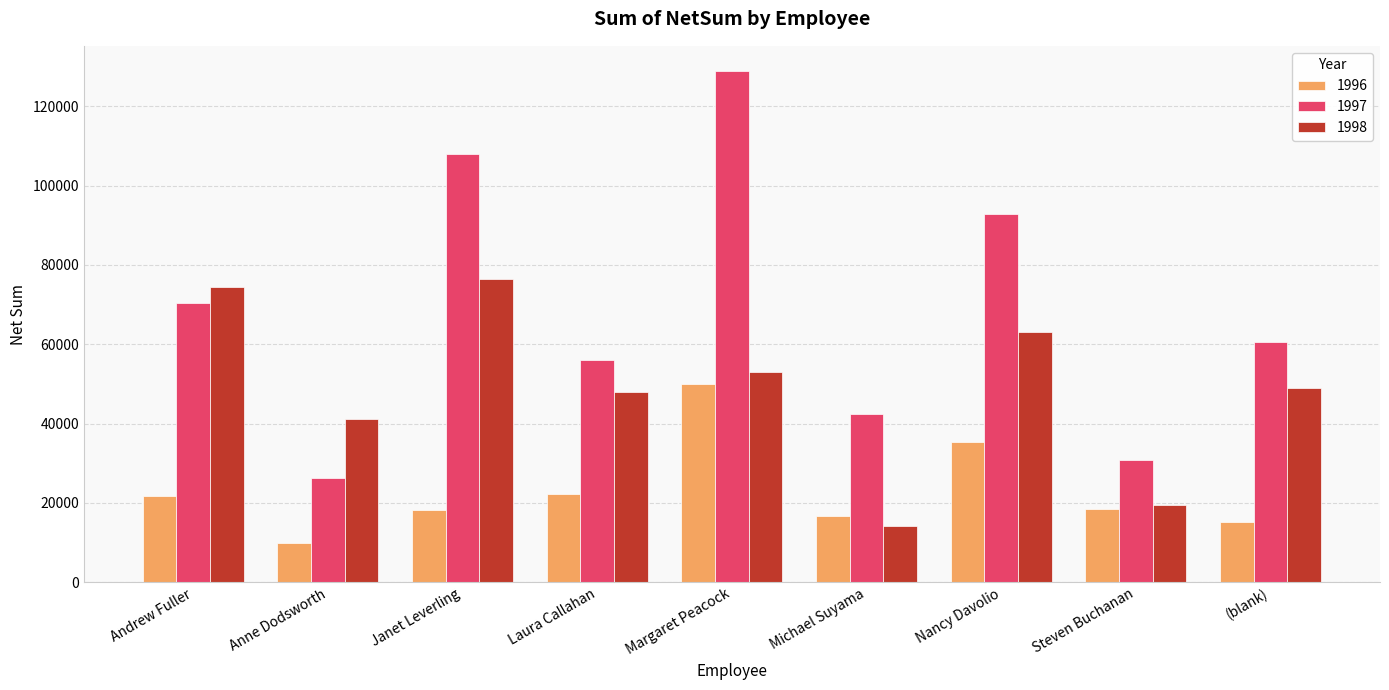

At which category is the sum across all series the highest?

Margaret Peacock